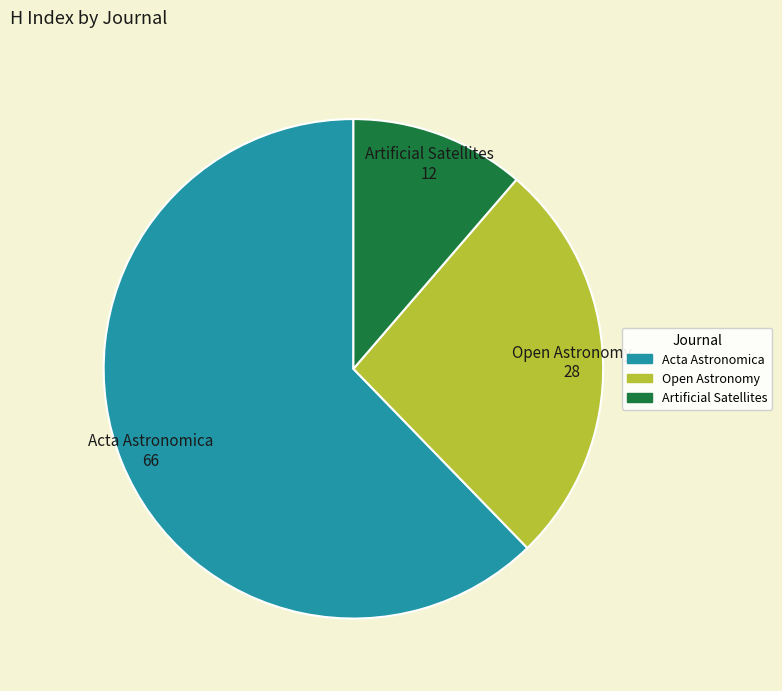

Does Acta Astronomica account for over 50% of the chart?

Yes